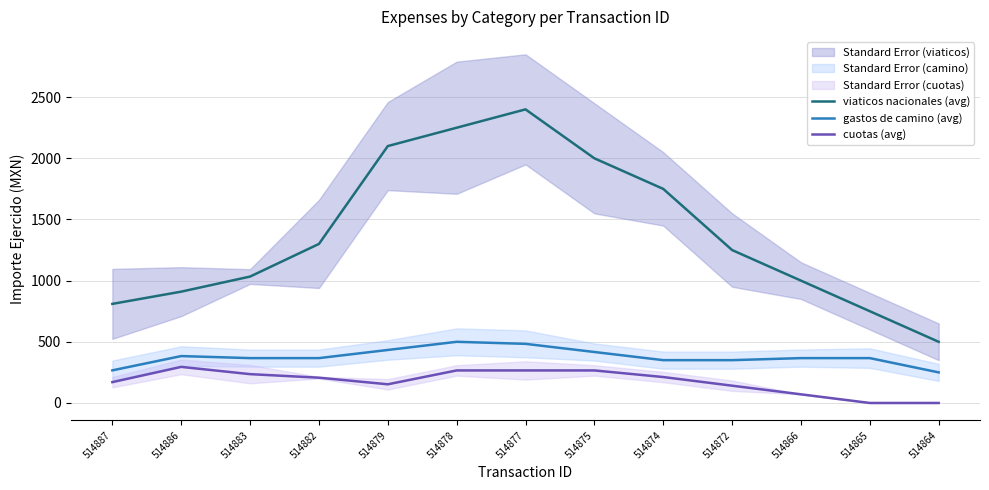

True or false: cuotas (avg) and viaticos nacionales (avg) cross at least once.

False